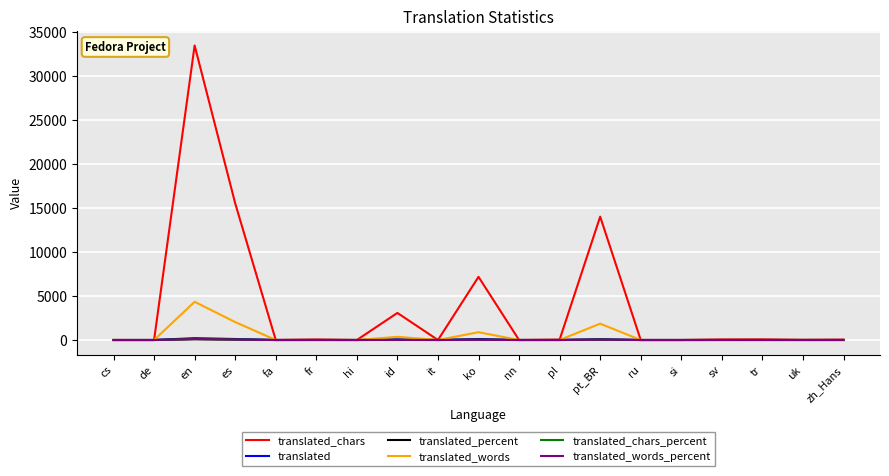

At how many categories does at least one series exceed 20849?

1